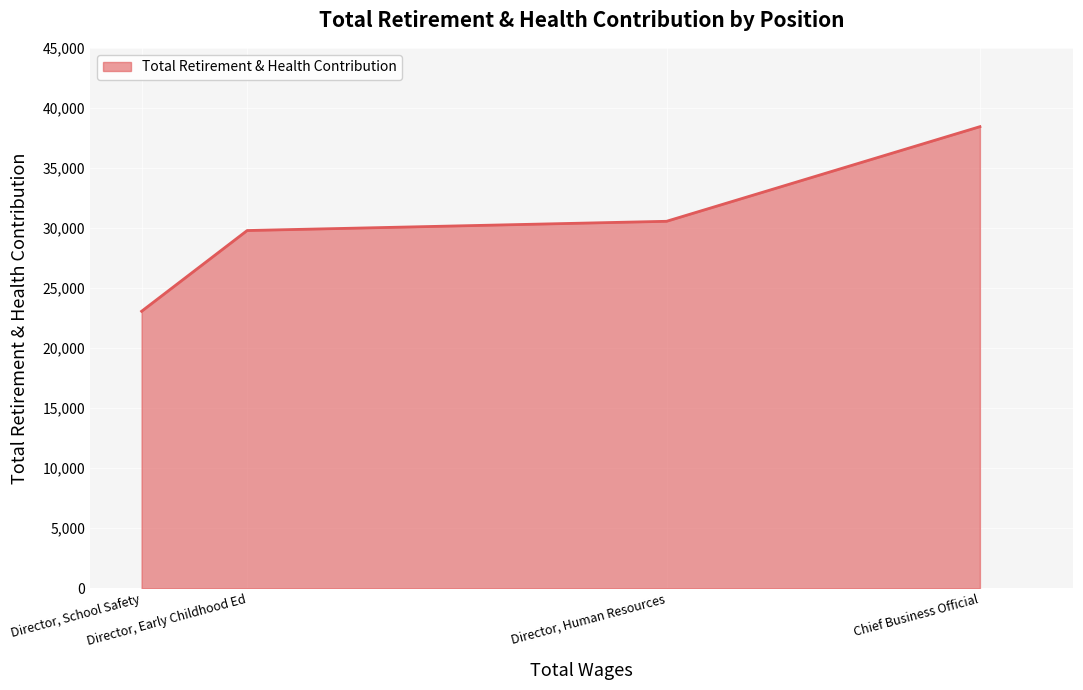

What is the maximum value shown in the chart?

38436